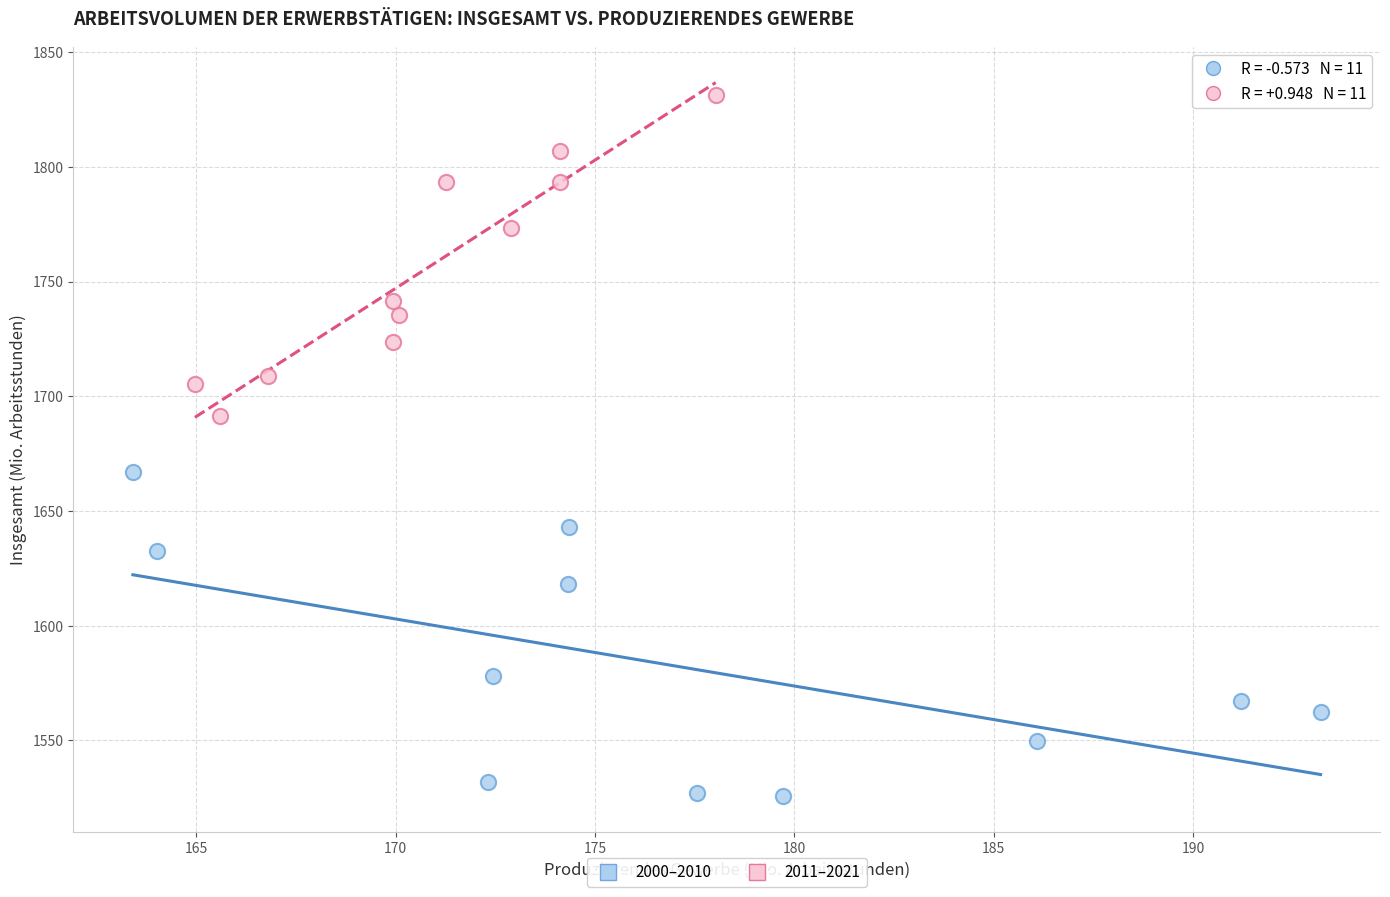

Which series contains the lowest Y value?

2000–2010